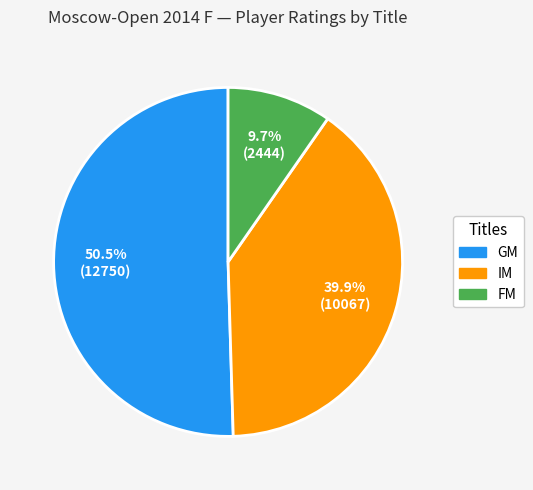

Is the sum of GM and FM greater than half?

Yes